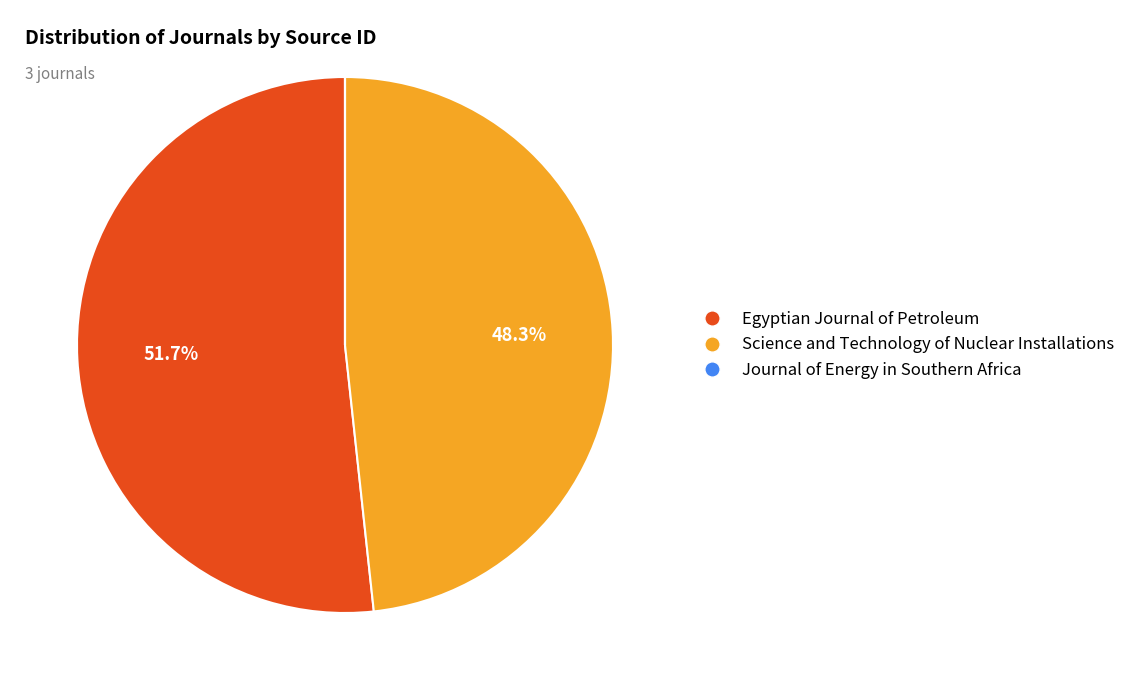

Is Egyptian Journal of Petroleum the majority of the pie?

Yes